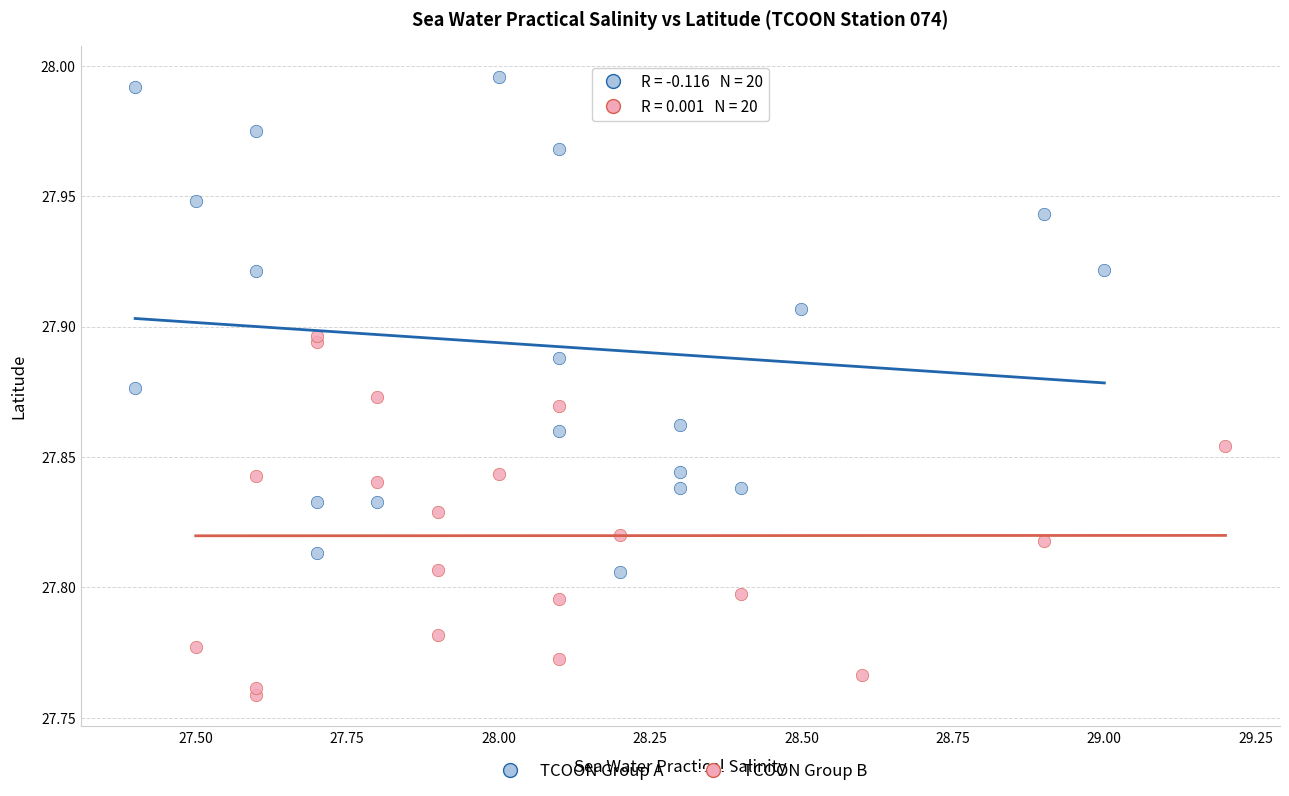

Which series has the widest spread of Y values?

TCOON Group A